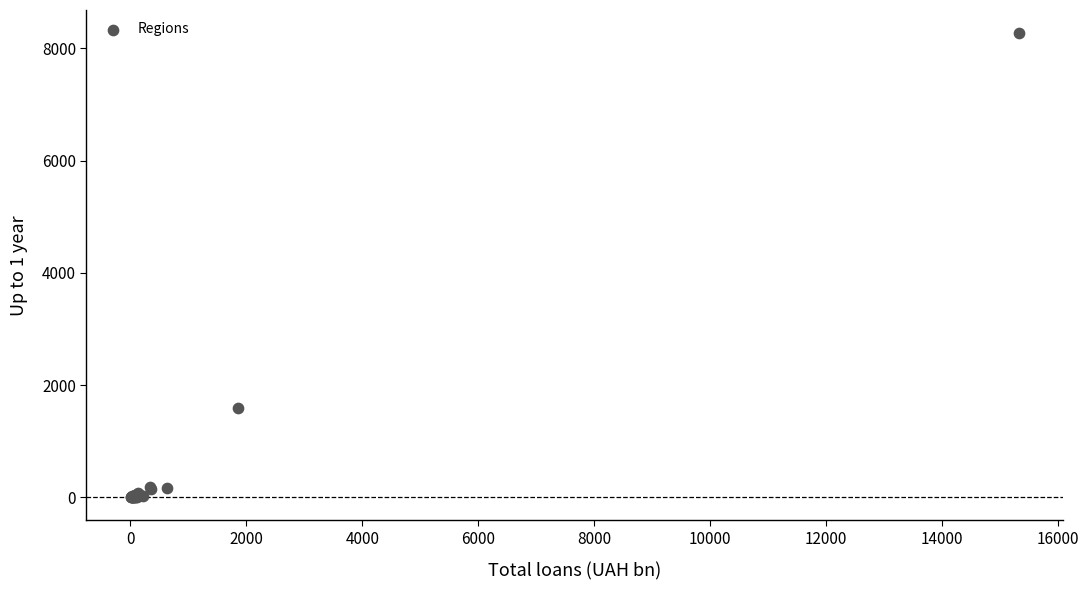

What Y value in the scatter plot is closest to 4134?

1585.7